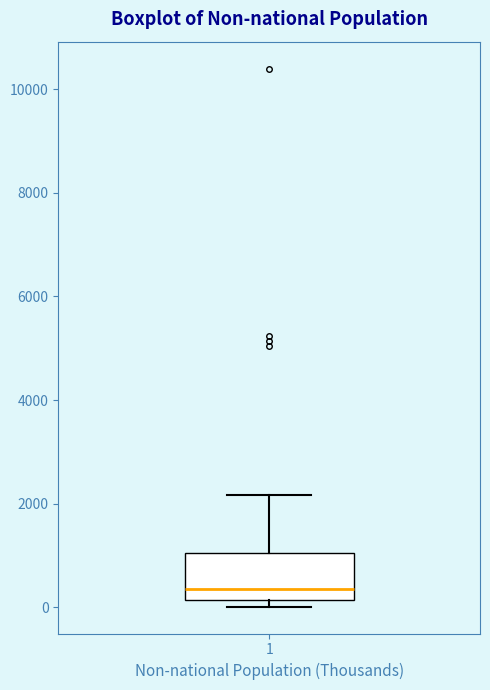

Transcribe this box plot: give where the median line is, the range the box spans, and where the two whiskers end, as read against the y-axis. The values are not printed on the chart, so give them approximately, as read against the axis.

median 400, box 200 to 1000, whiskers 0 to 2200